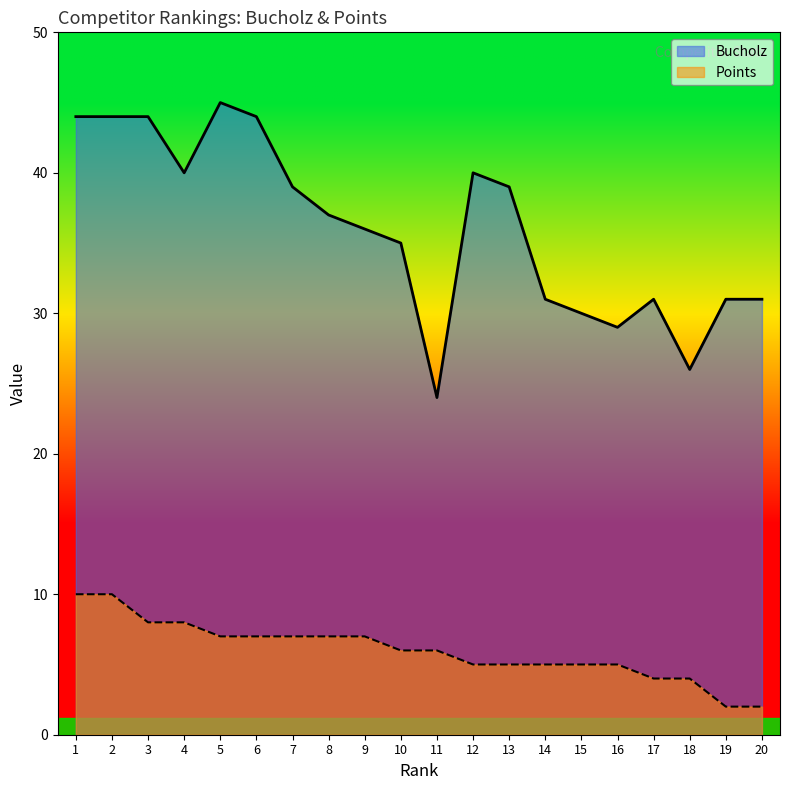

Which series has the largest range (max minus min)?

Bucholz